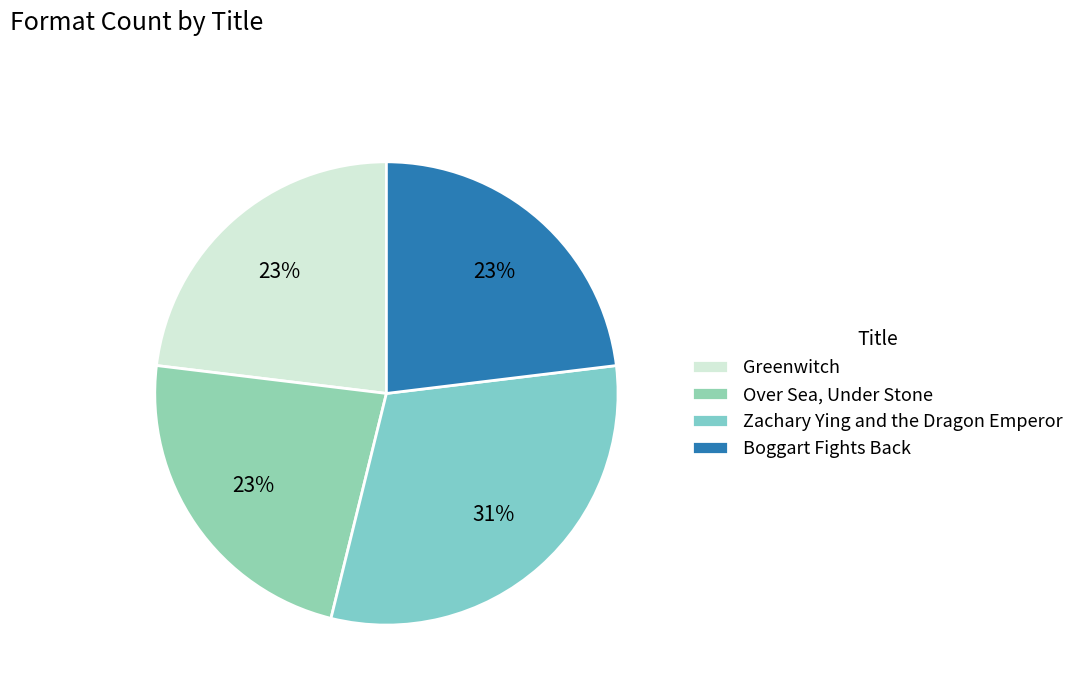

To the nearest percent, what is the combined percentage of Zachary Ying and the Dragon Emperor and Boggart Fights Back?

54%